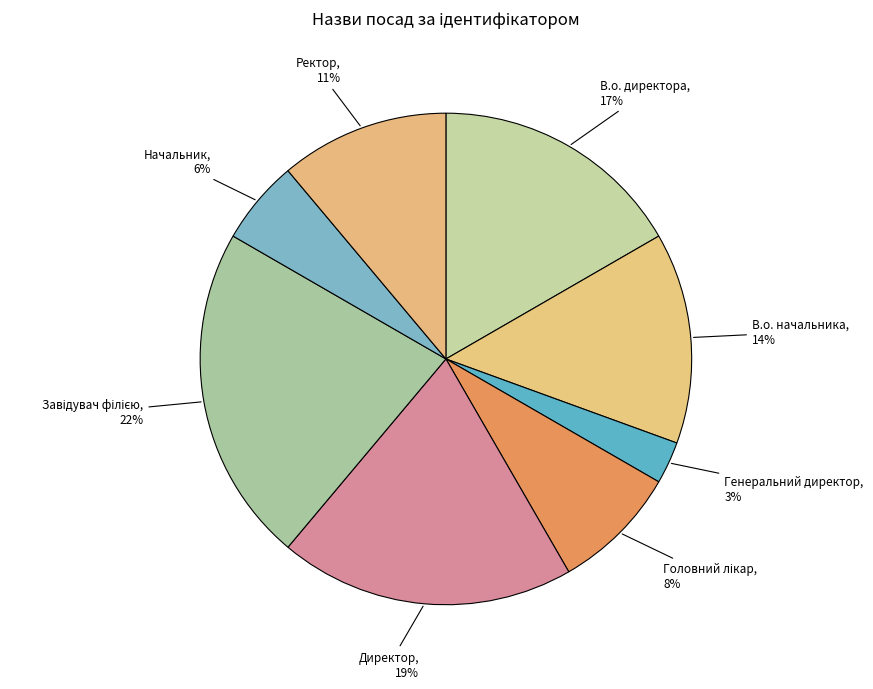

To the nearest percent, what portion does В.о. начальника represent?

14%